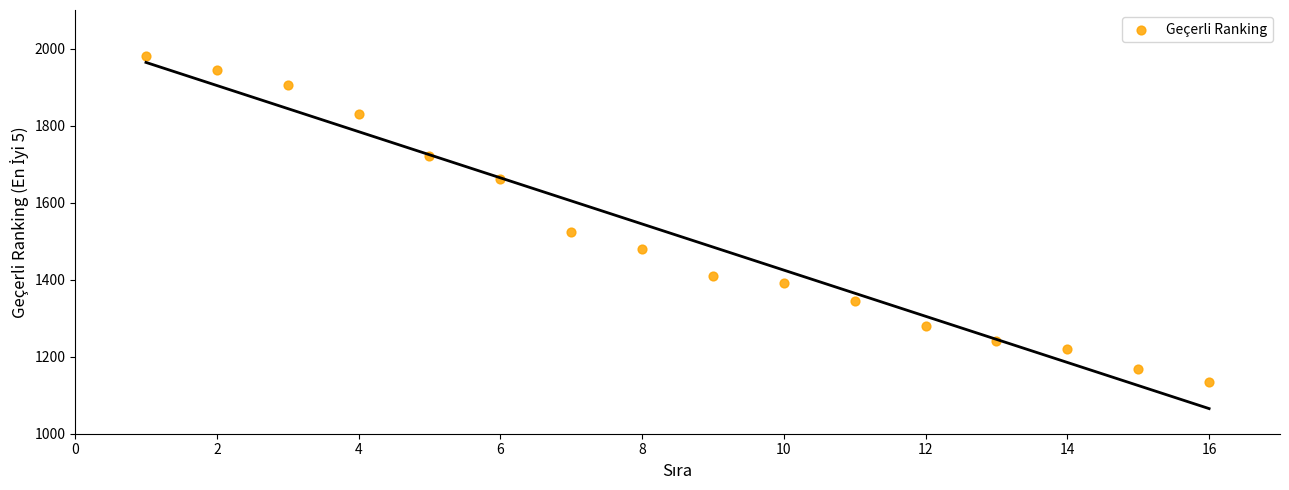

What Y value in the scatter plot is closest to 1557?

1523